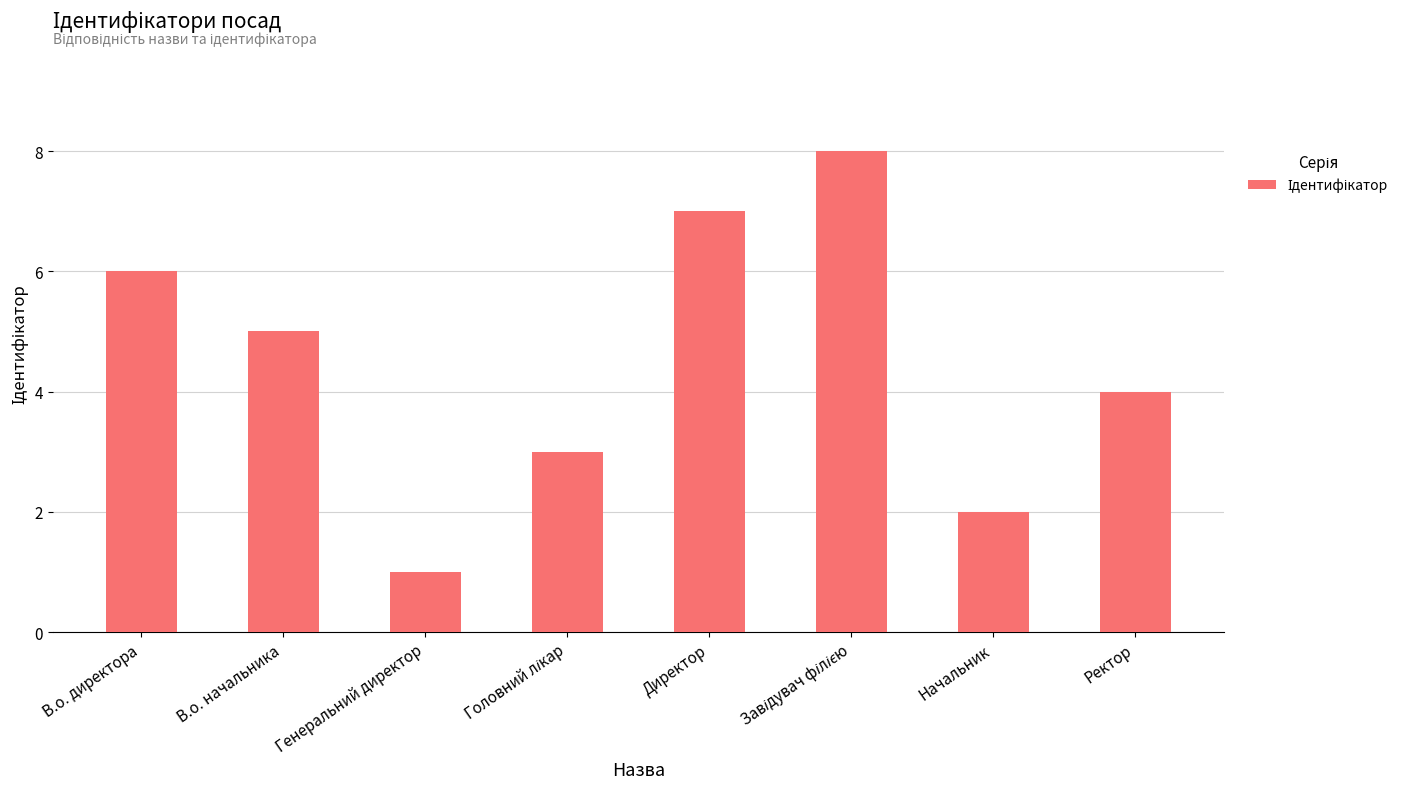

What position from the right is Директор?

4